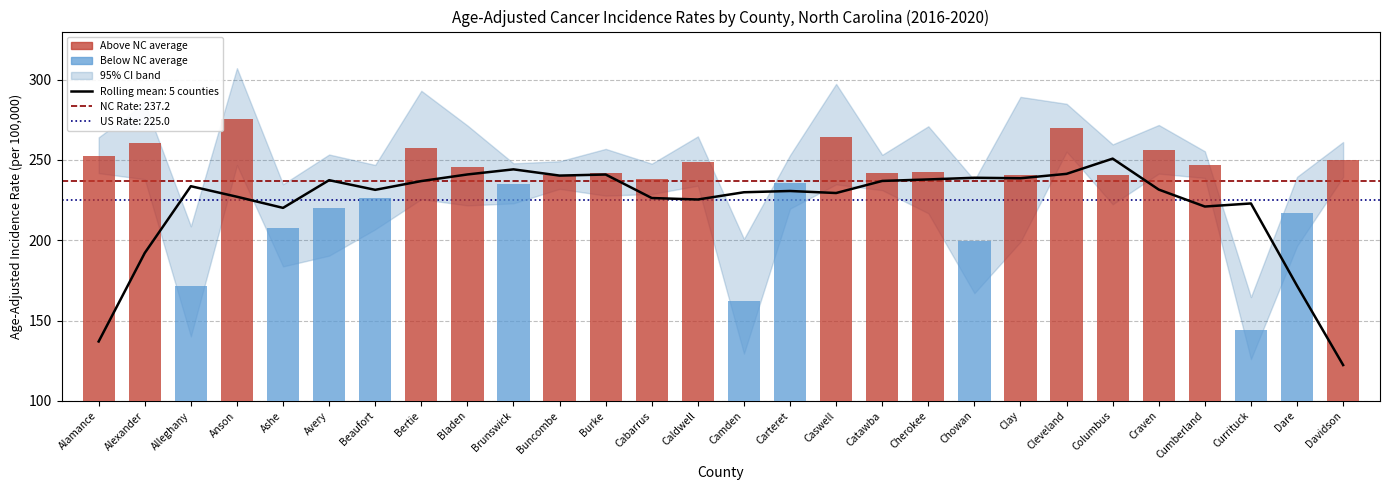

Is the value of Age-Adjusted Rate at Camden greater than the value of Lower CI at Camden?

Yes